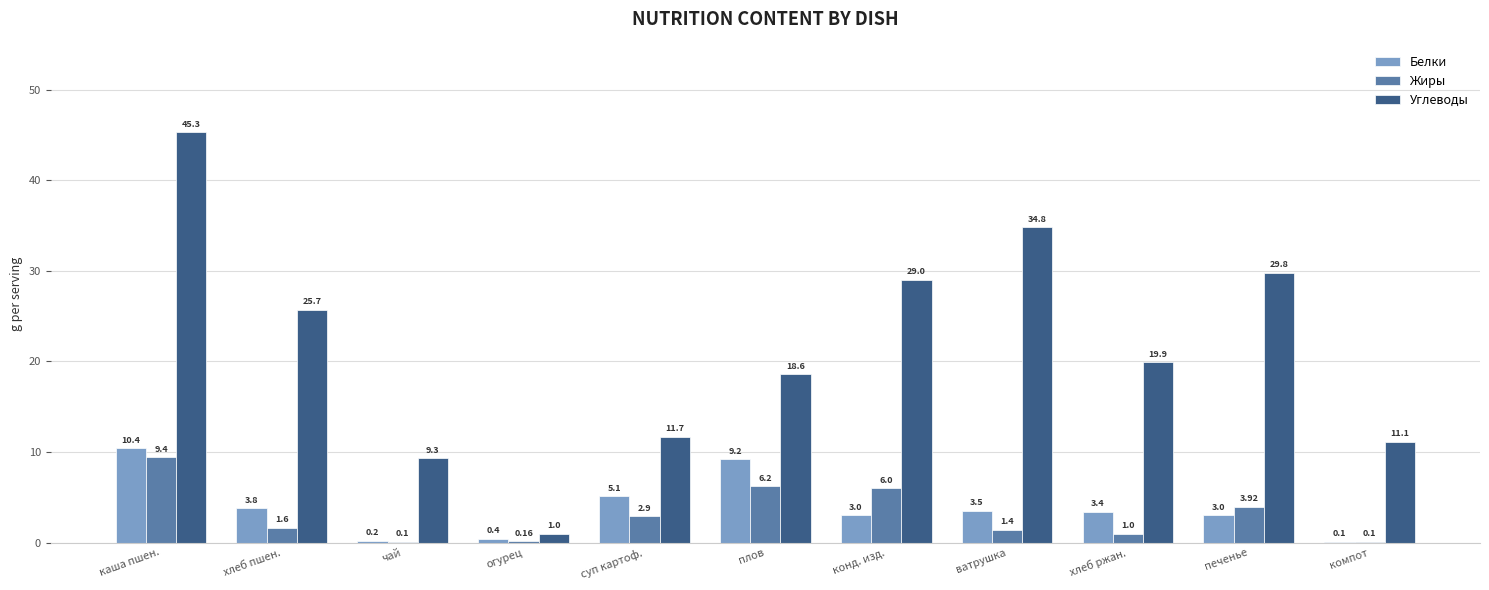

Where does the Жиры series first go above 1?

каша пшен.